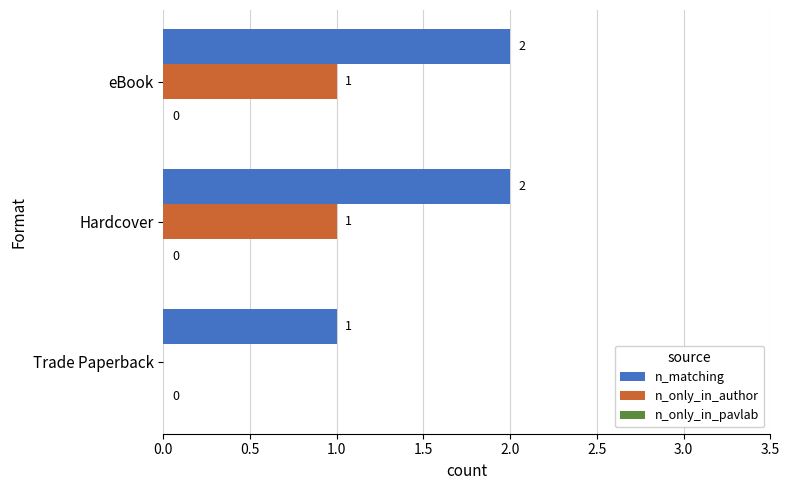

Which series has the largest total across all categories?

n_matching